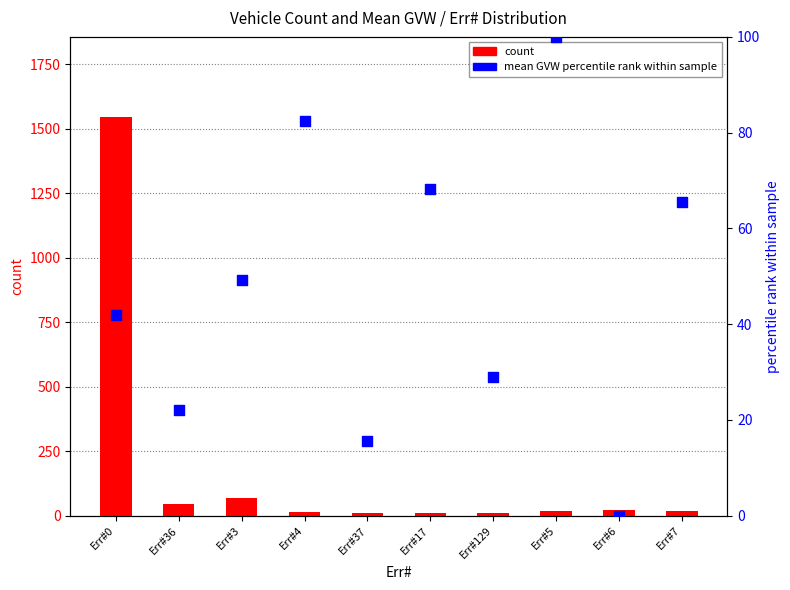

Is the value of count at Err#5 greater than the value of mean GVW percentile rank at Err#0?

No